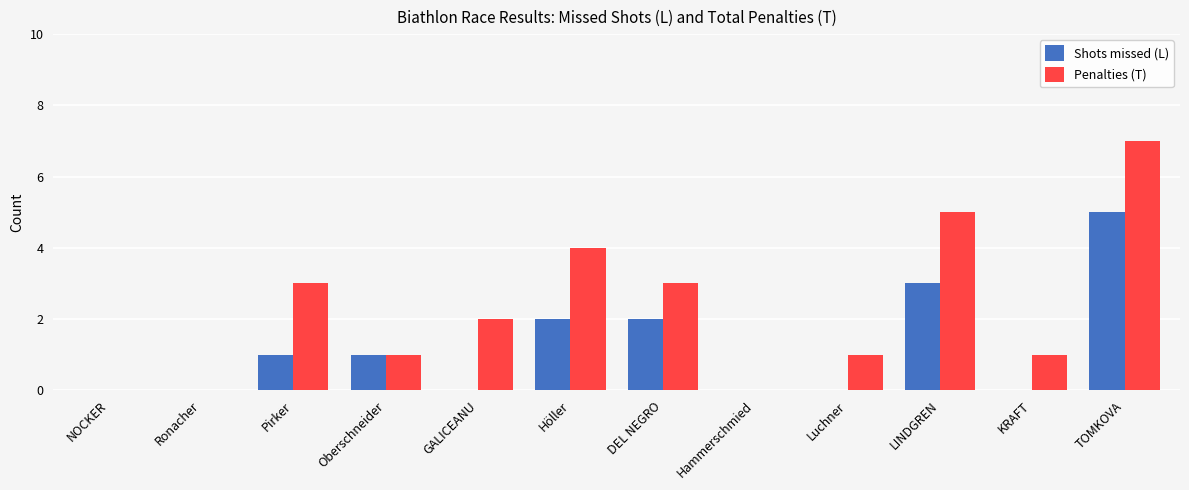

Which series has the largest total across all categories?

Penalties (T)